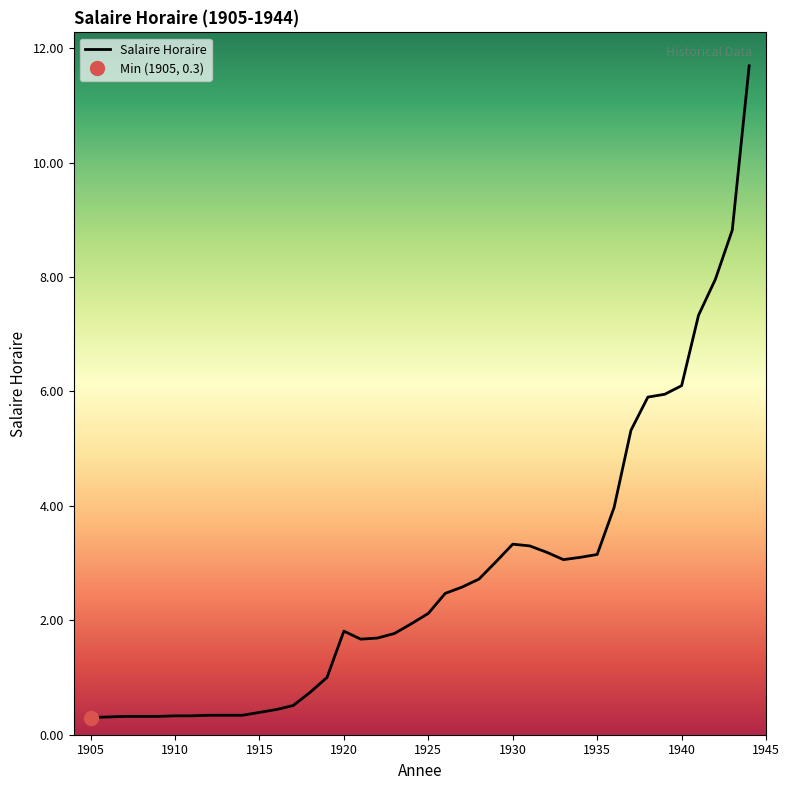

True or false: there are more than 1 points higher than both neighbors.

True